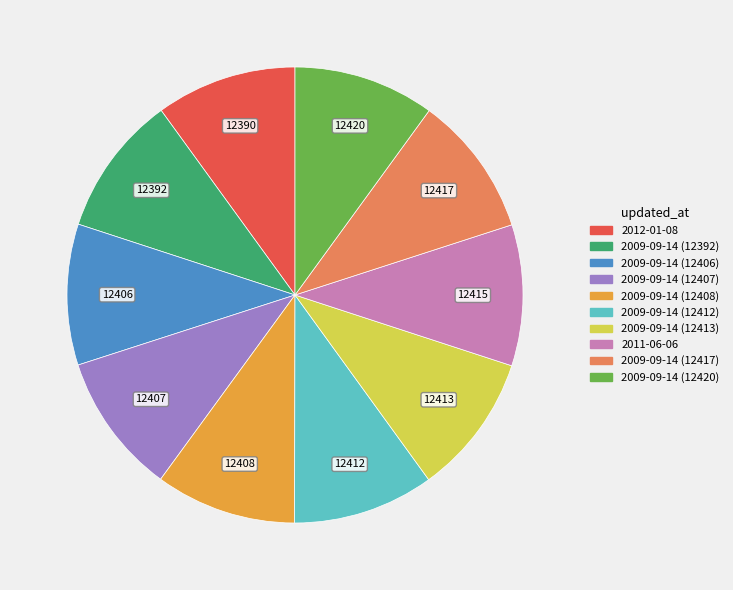

Combined, do 2009-09-14 (12406) and 2011-06-06 account for over 50%?

No